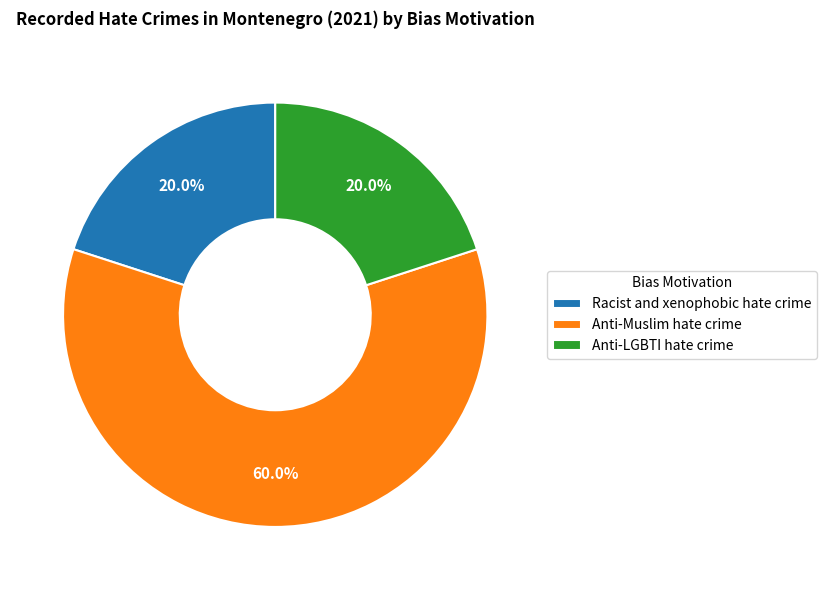

To the nearest percent, what is the difference between the Racist and xenophobic hate crime and Anti-Muslim hate crime slice percentages?

40%